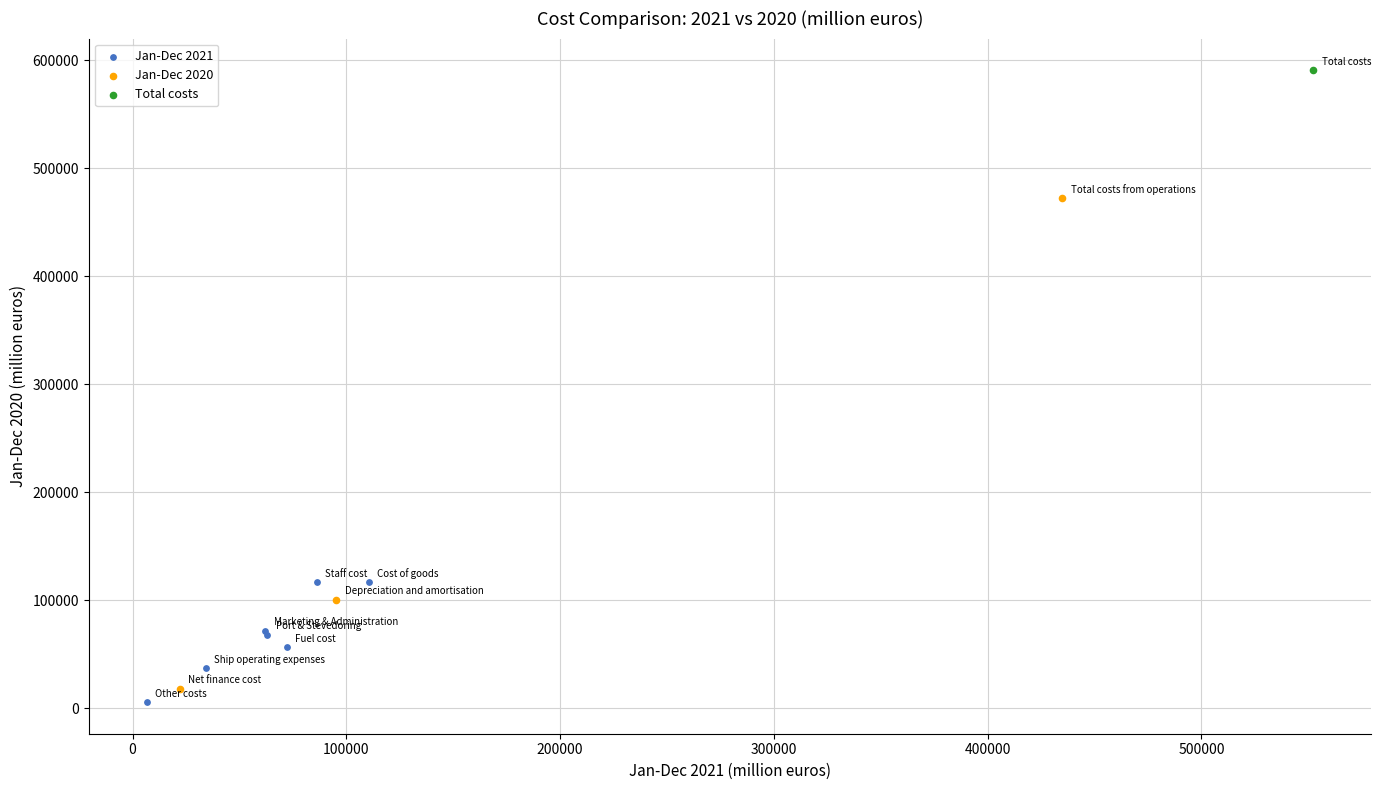

What are all the series names shown in the legend?

Jan-Dec 2021, Jan-Dec 2020, Total costs